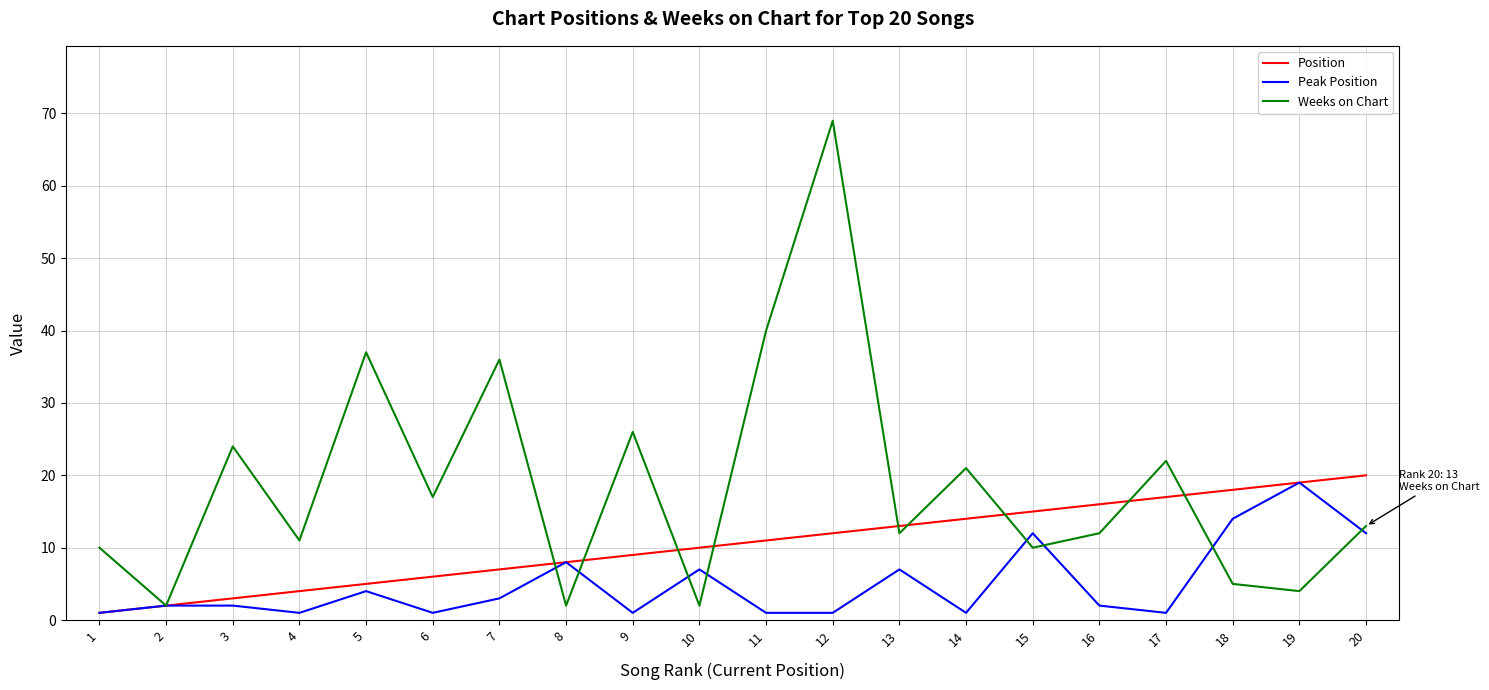

At which category is the sum across all series the highest?

12